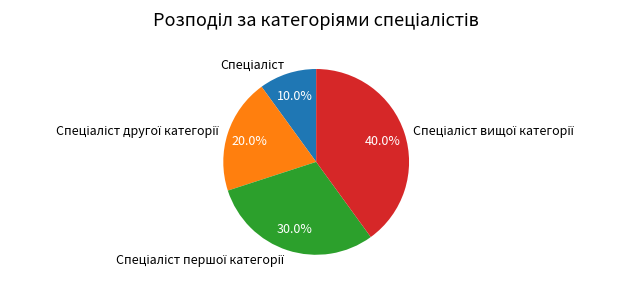

Is there a majority slice in this chart?

No